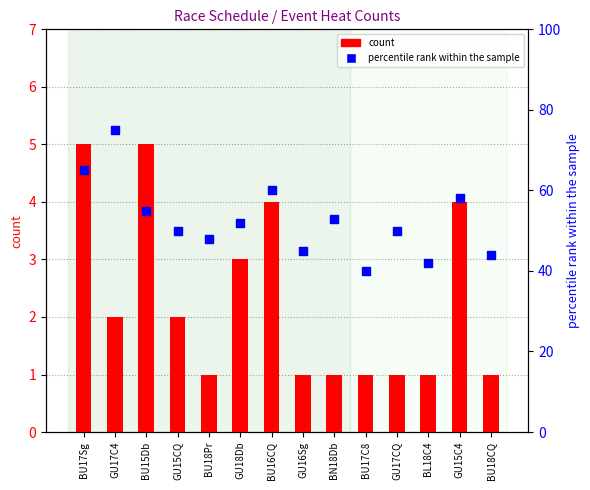

What are all the series names shown in the legend?

count, percentile rank within the sample